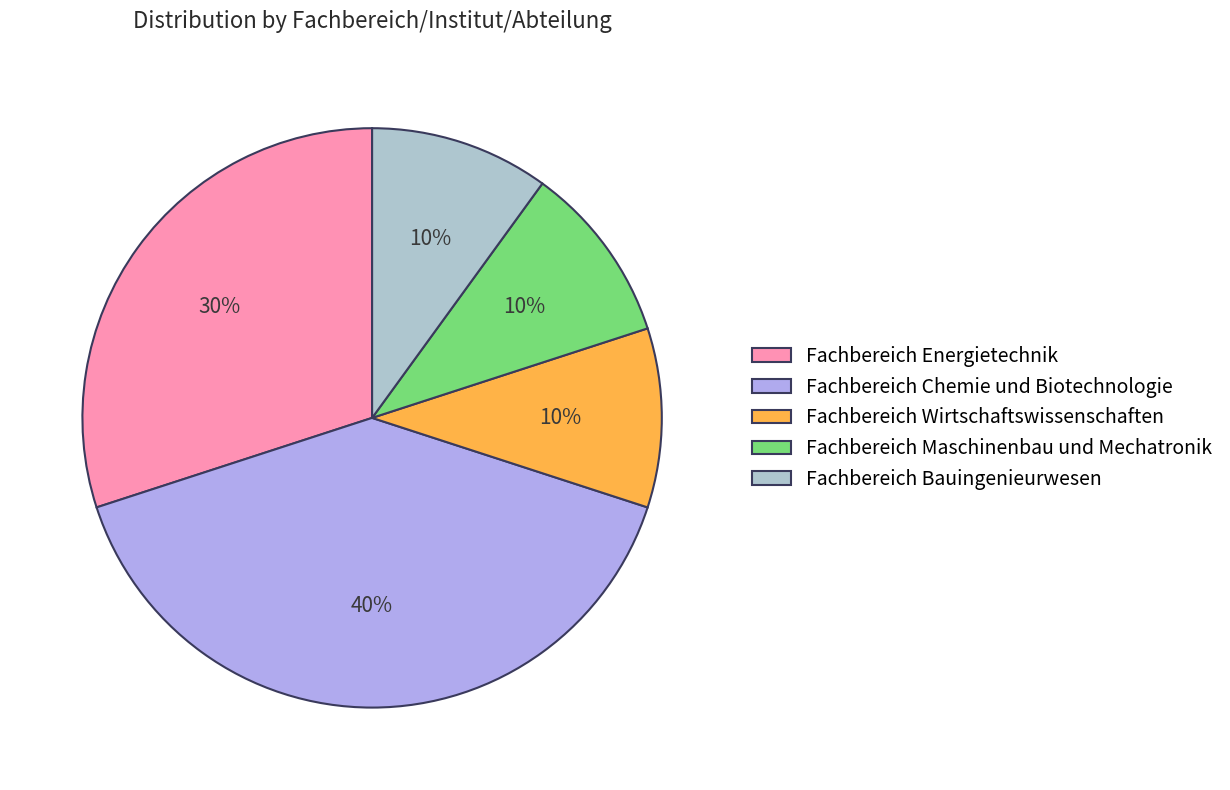

Is the sum of Fachbereich Energietechnik and Fachbereich Bauingenieurwesen greater than half?

No